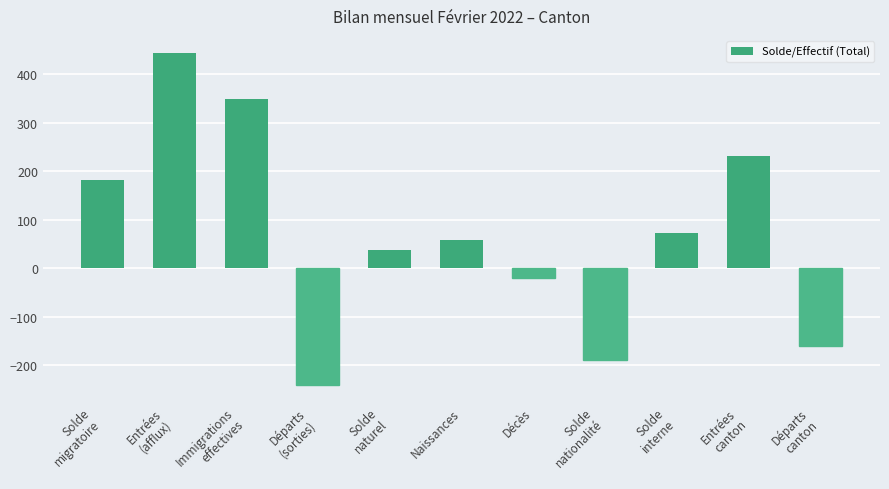

At which label is the value closest to 102?

Solde
interne